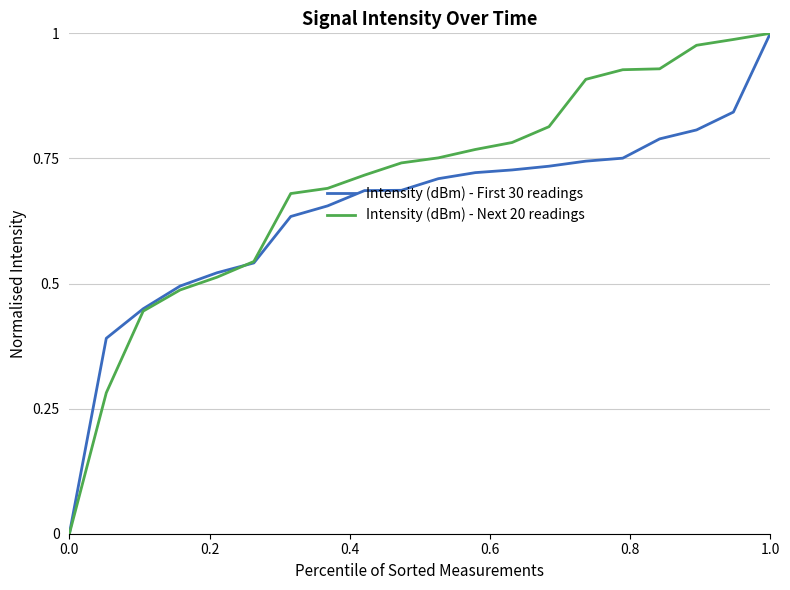

Which series has the largest total across all categories?

Intensity (dBm) - Next 20 readings